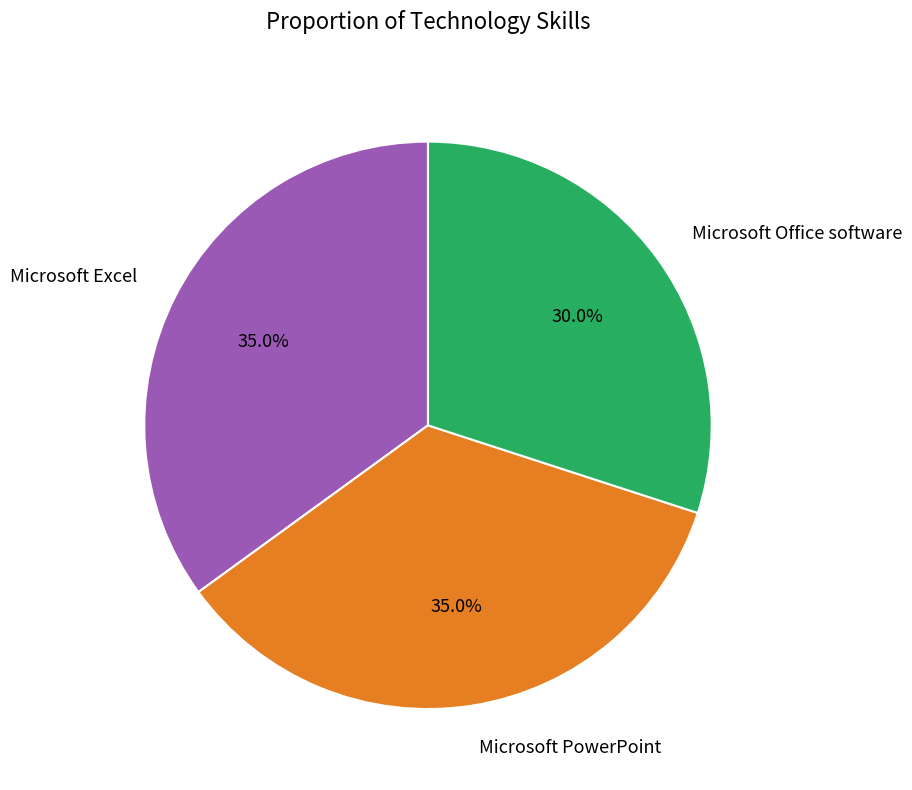

Which category has the smallest portion of the pie?

Microsoft Office software